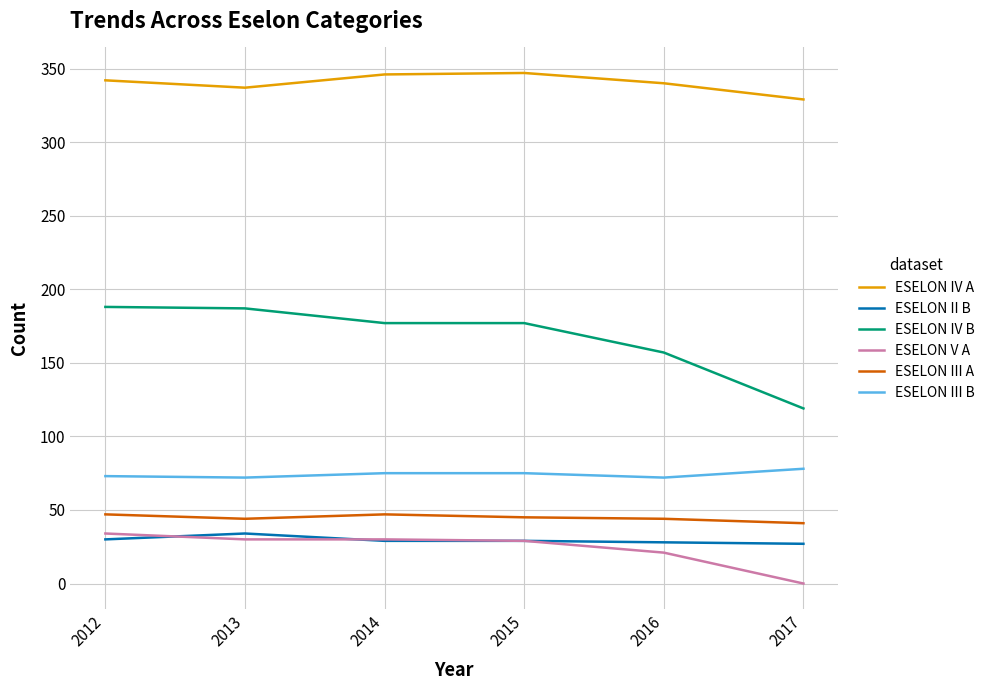

How many values in the ESELON III B series are below 75?

3